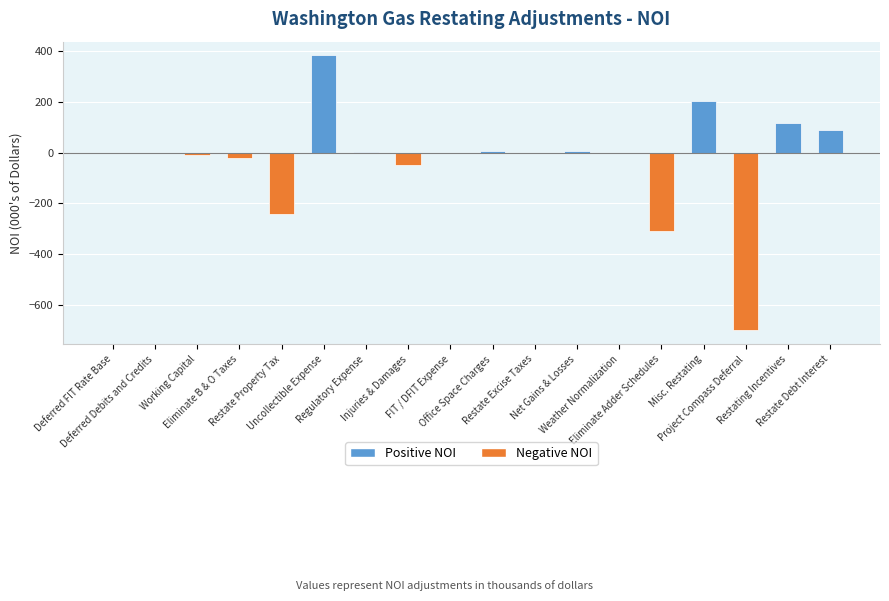

What is the maximum value shown in the chart?

383.5